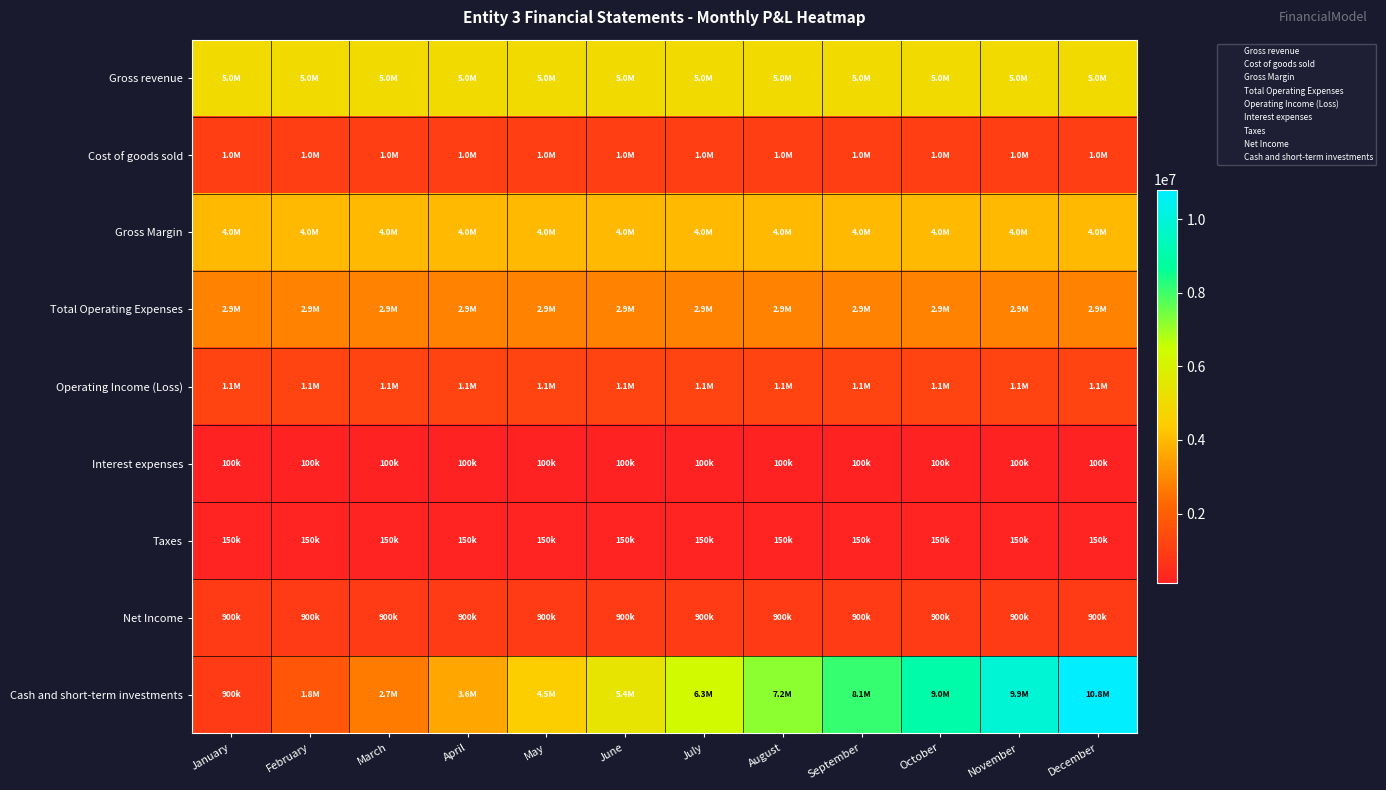

What is the maximum value shown in the chart?

10800000